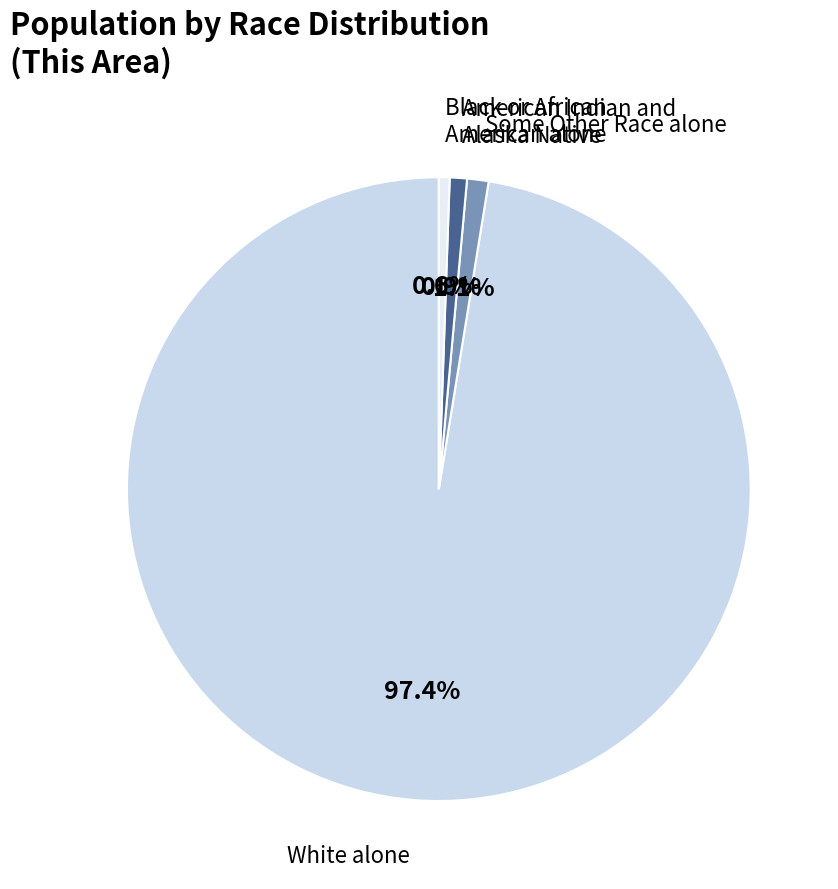

How many slices are in this pie chart?

4